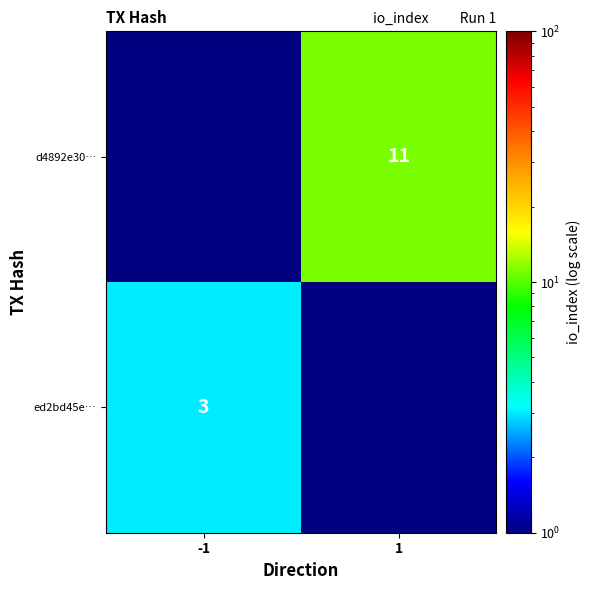

The d4892e30… series shows 3.9 at 1. True or false?

False